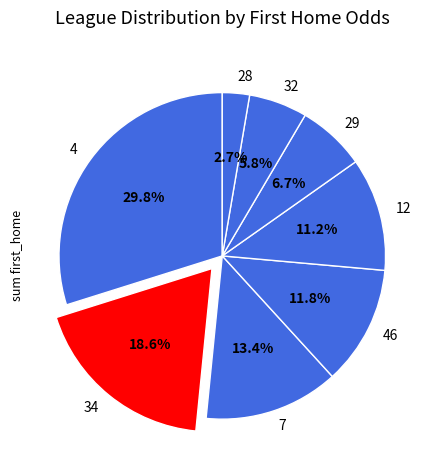

Does any single category account for the majority?

No